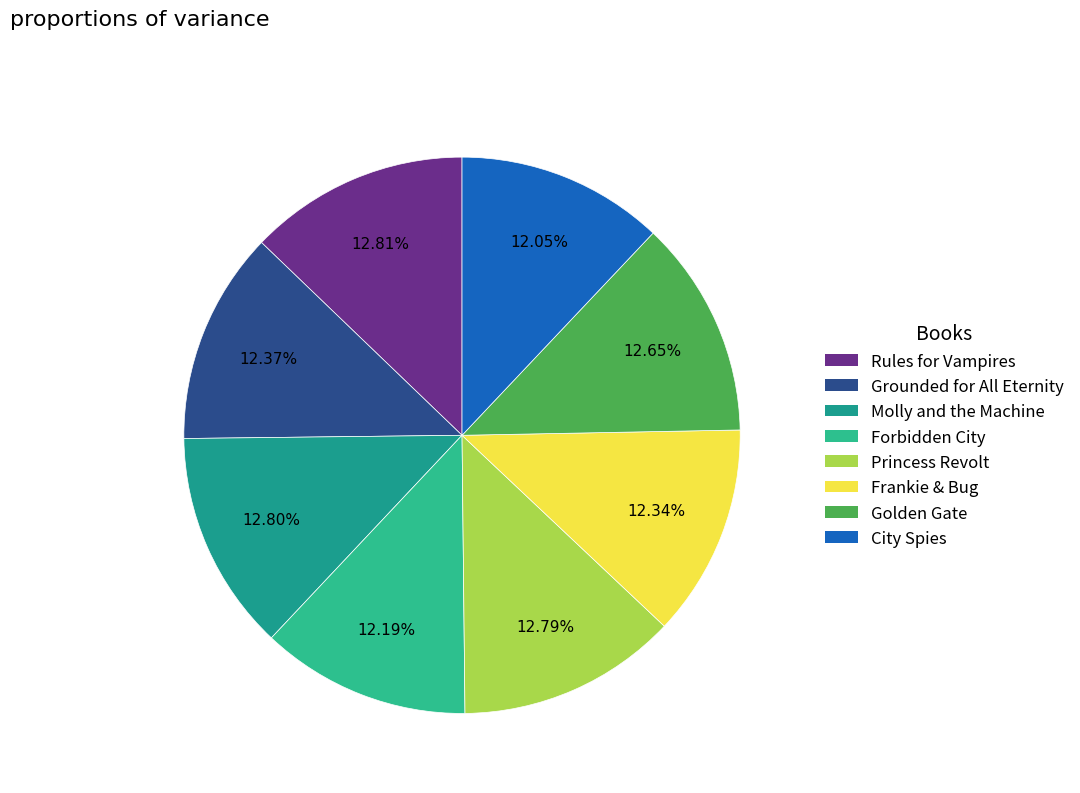

What percentage do City Spies and Frankie & Bug together represent?

24.4%